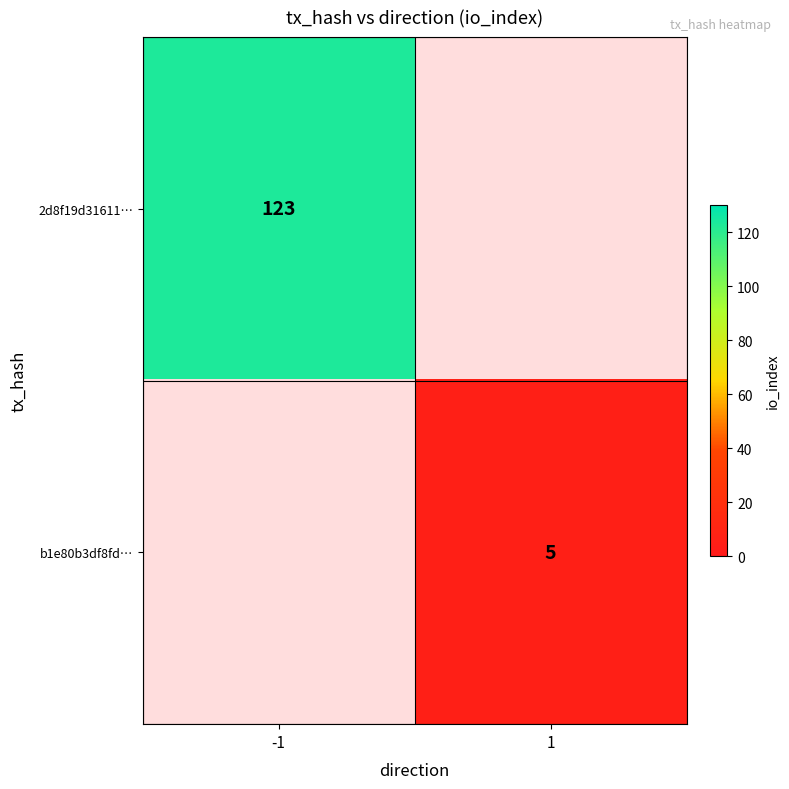

True or false: b1e80b3df8fd… has a value of 5 at 1.

True